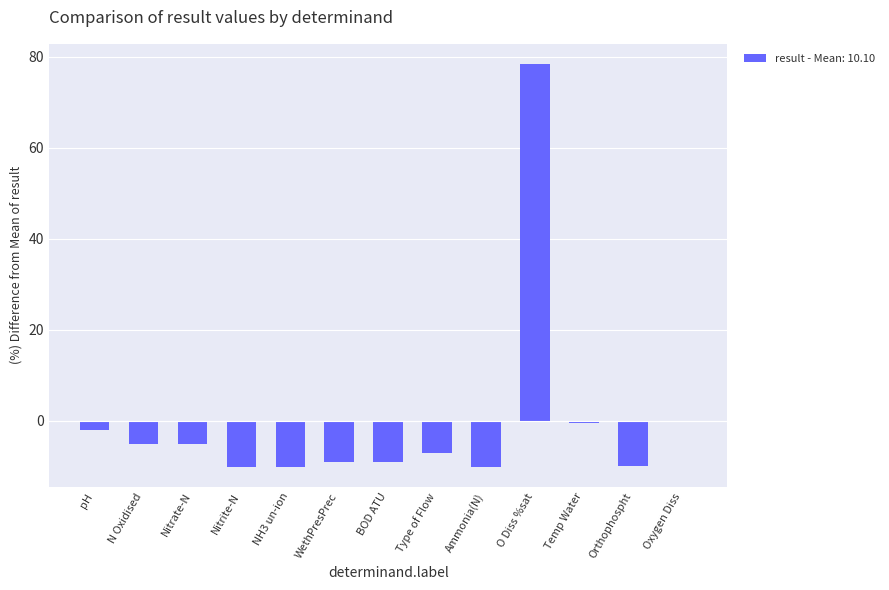

The value at Nitrate-N is -8.6. True or false?

False